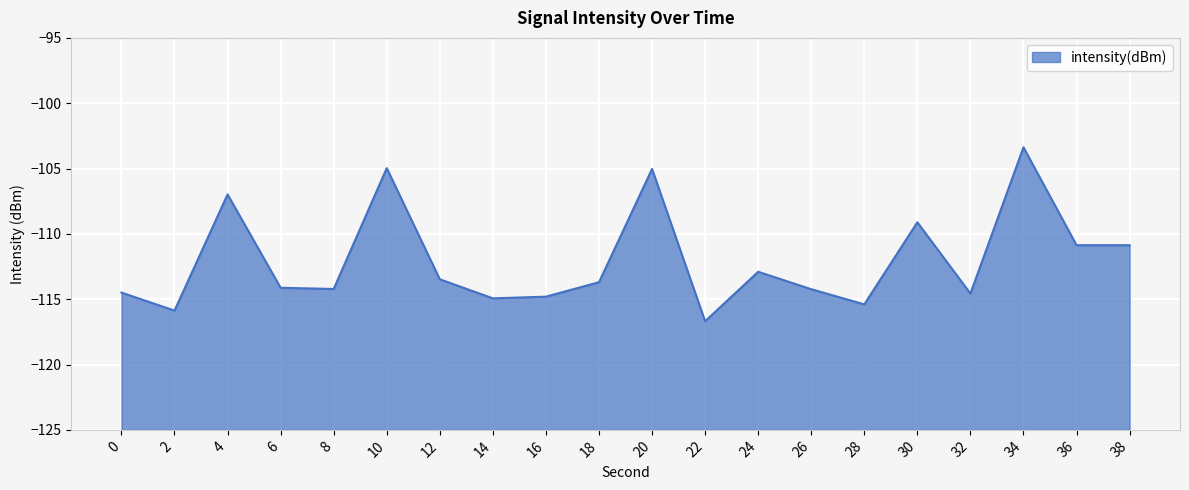

Which label corresponds to the smallest value in the chart?

22